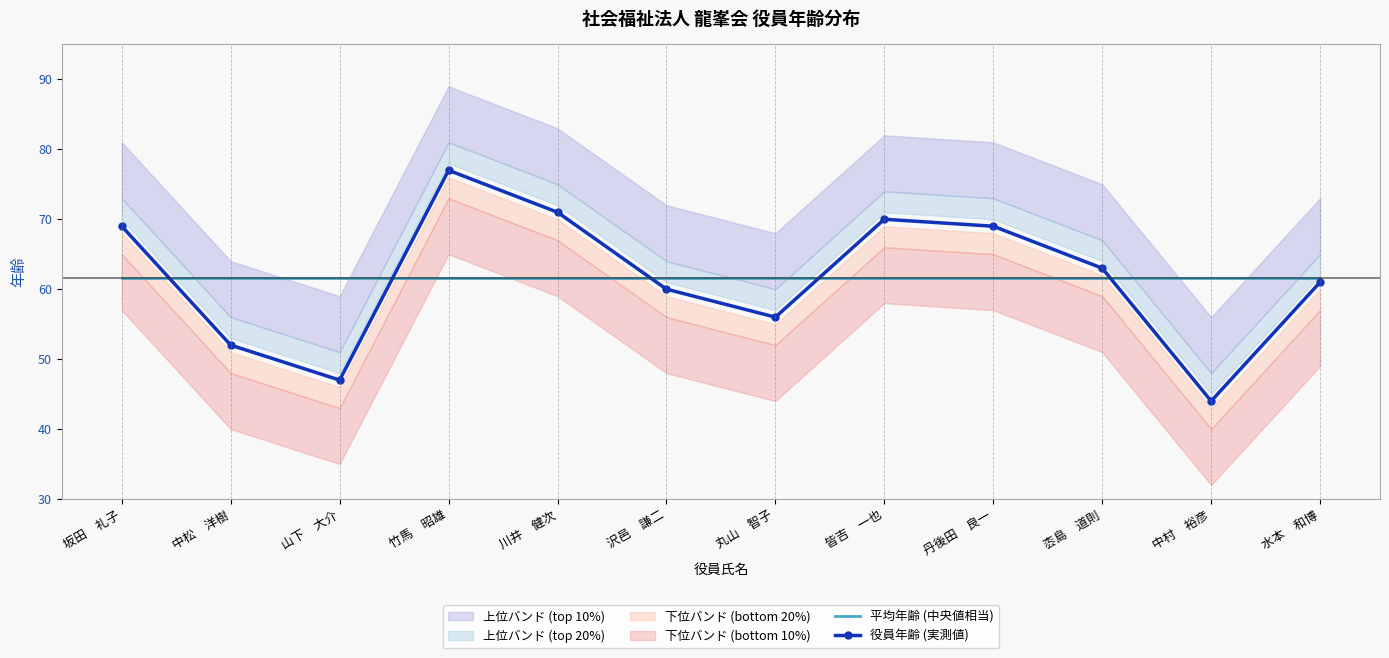

True or false: 平均年齢 (中央値相当) has a value of 41.1 at 丸山　智子.

False